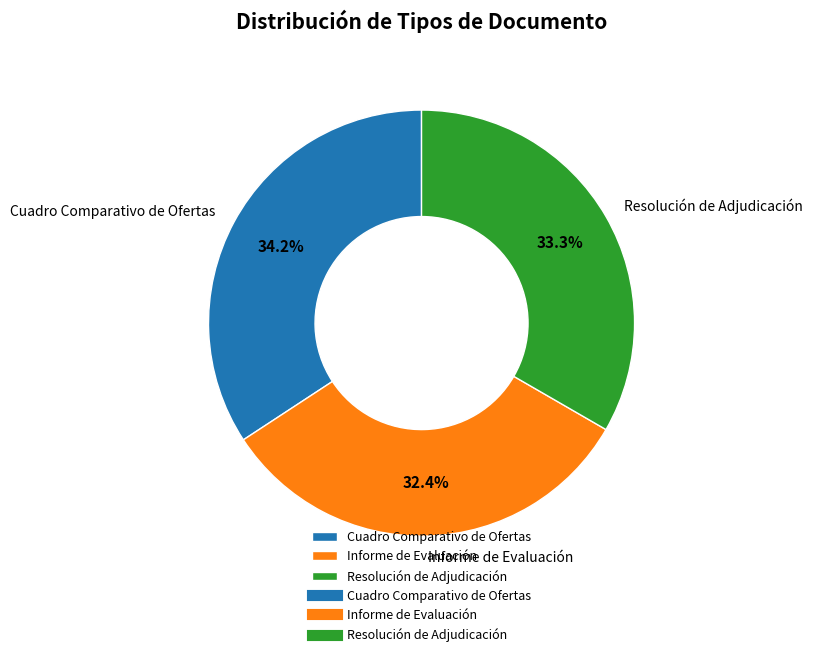

To the nearest percent, what is the difference between the Cuadro Comparativo de Ofertas and Resolución de Adjudicación slice percentages?

1%